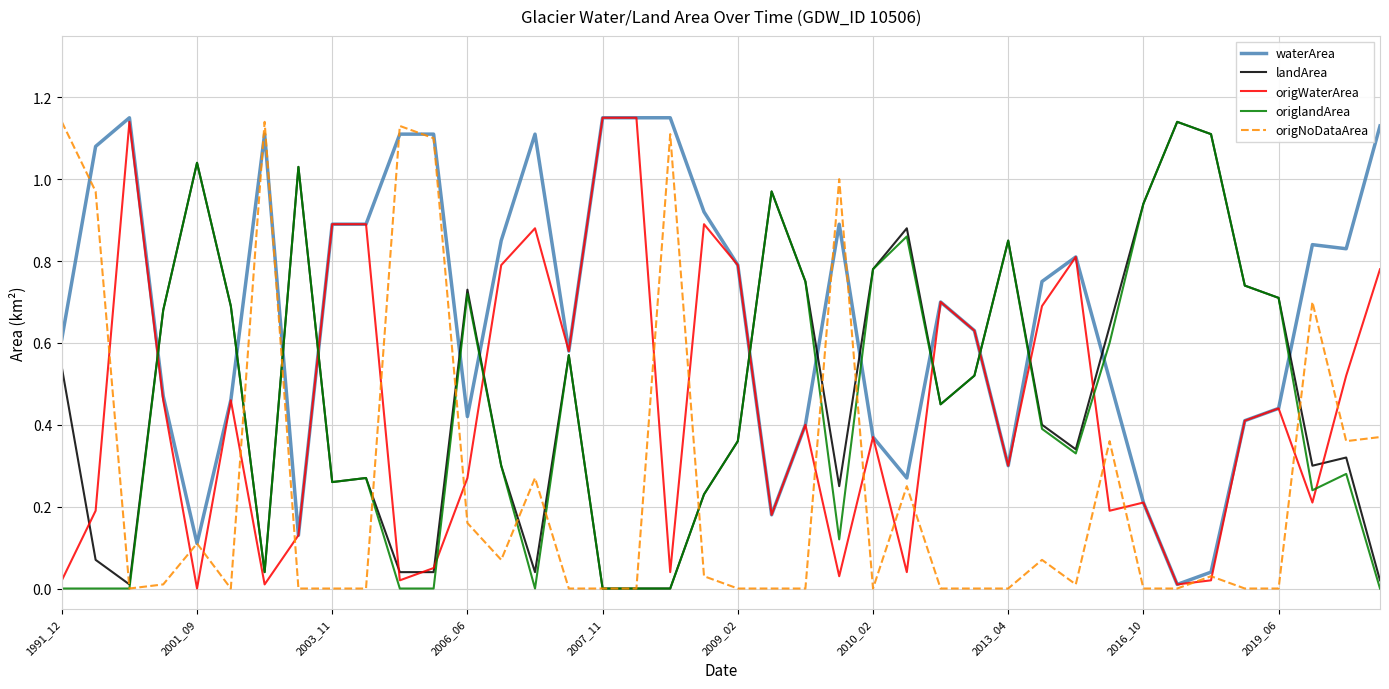

At how many categories does at least one series exceed 0?

40